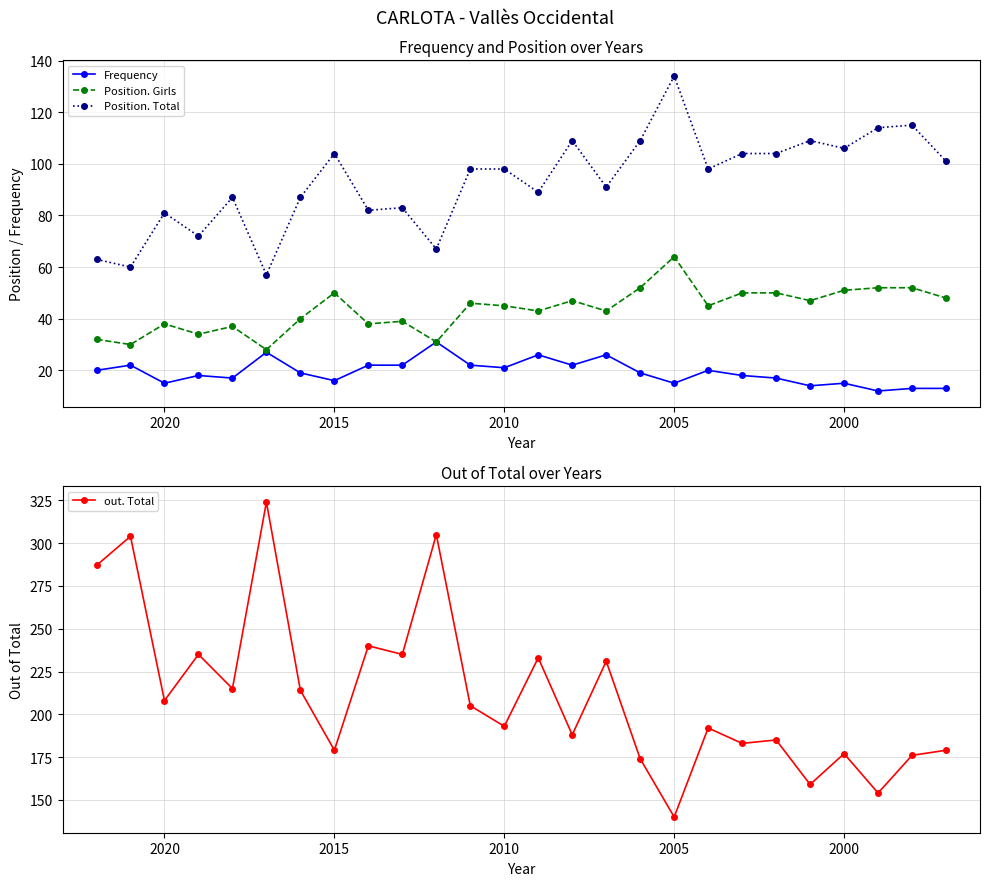

True or false: Position. Girls has a value of 21 at 19.

False